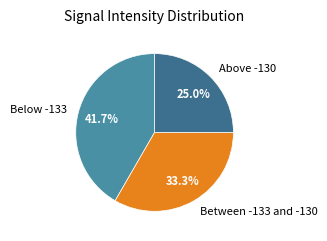

Which has a higher value, Between -133 and -130 or Above -130?

Between -133 and -130